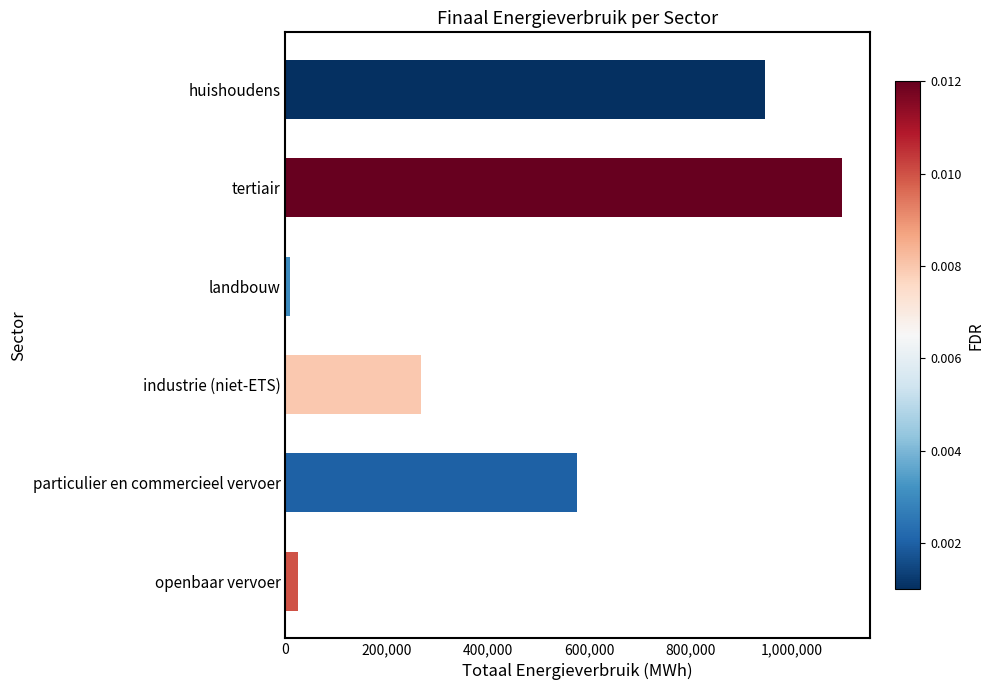

List the labels in order of value, smallest first.

landbouw, openbaar vervoer, industrie (niet-ETS), particulier en commercieel vervoer, huishoudens, tertiair